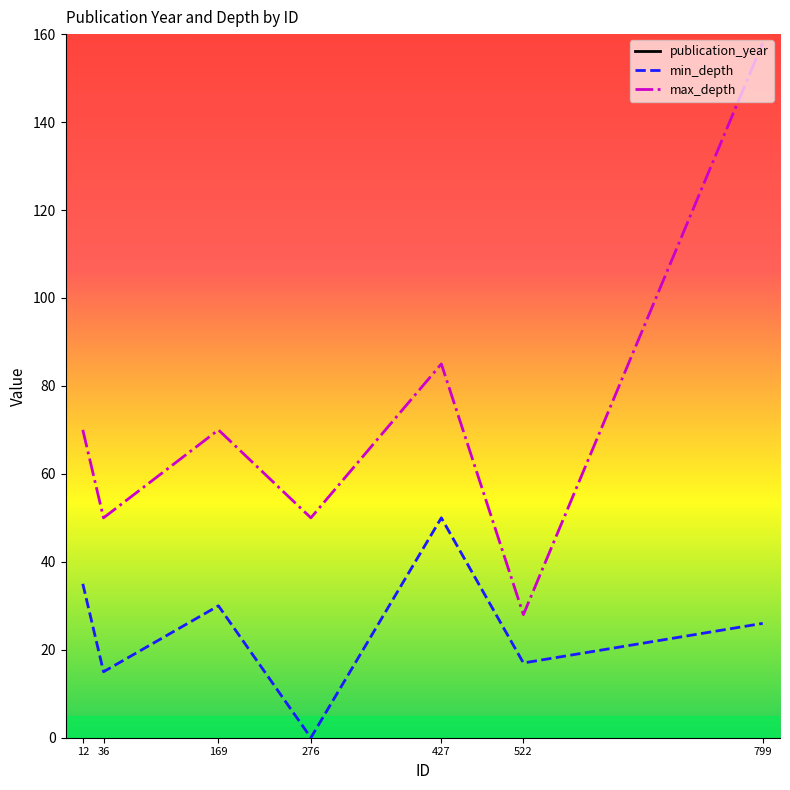

The value of max_depth at 276 is 19. True or false?

False